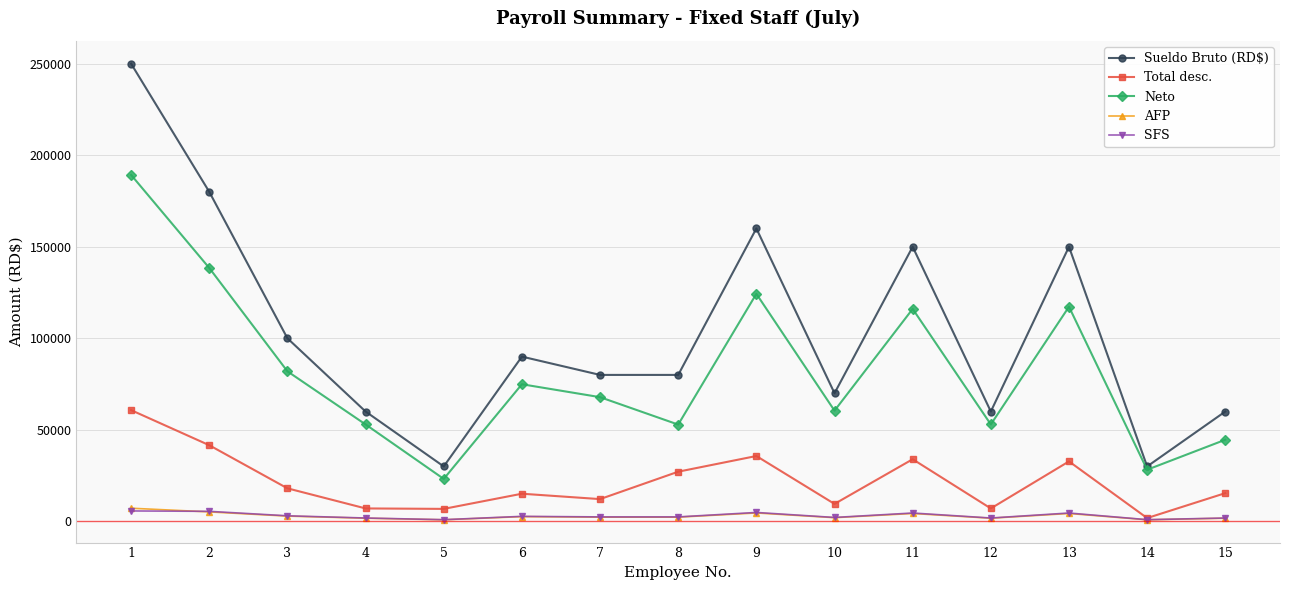

Which series has the largest total across all categories?

Sueldo Bruto (RD$)